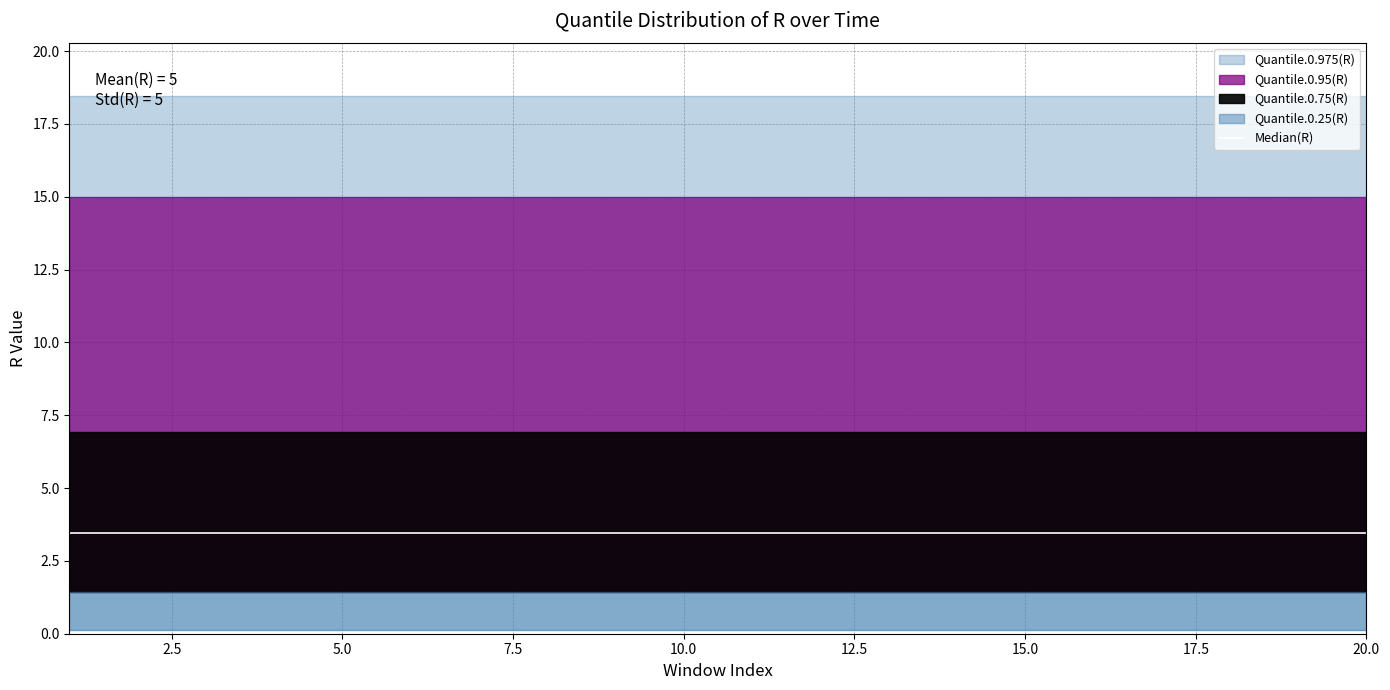

Reading right to left, extract all data points from this chart.

Median(R): 3.5	3.5	3.5	3.5	3.5	3.5	3.5	3.5	3.5	3.5	3.5	3.5	3.5	3.5	3.5	3.5	3.5	3.5	3.5	3.5
Quantile.0.75(R): 6.9	6.9	6.9	6.9	6.9	6.9	6.9	6.9	6.9	6.9	6.9	6.9	6.9	6.9	6.9	6.9	6.9	6.9	6.9	6.9
Quantile.0.95(R): 15.0	15.0	15.0	15.0	15.0	15.0	15.0	15.0	15.0	15.0	15.0	15.0	15.0	15.0	15.0	15.0	15.0	15.0	15.0	15.0
Quantile.0.975(R): 18.4	18.4	18.4	18.4	18.4	18.4	18.4	18.4	18.4	18.4	18.4	18.4	18.4	18.4	18.4	18.4	18.4	18.4	18.4	18.4
Quantile.0.025(R): 0.1	0.1	0.1	0.1	0.1	0.1	0.1	0.1	0.1	0.1	0.1	0.1	0.1	0.1	0.1	0.1	0.1	0.1	0.1	0.1
Quantile.0.25(R): 1.4	1.4	1.4	1.4	1.4	1.4	1.4	1.4	1.4	1.4	1.4	1.4	1.4	1.4	1.4	1.4	1.4	1.4	1.4	1.4